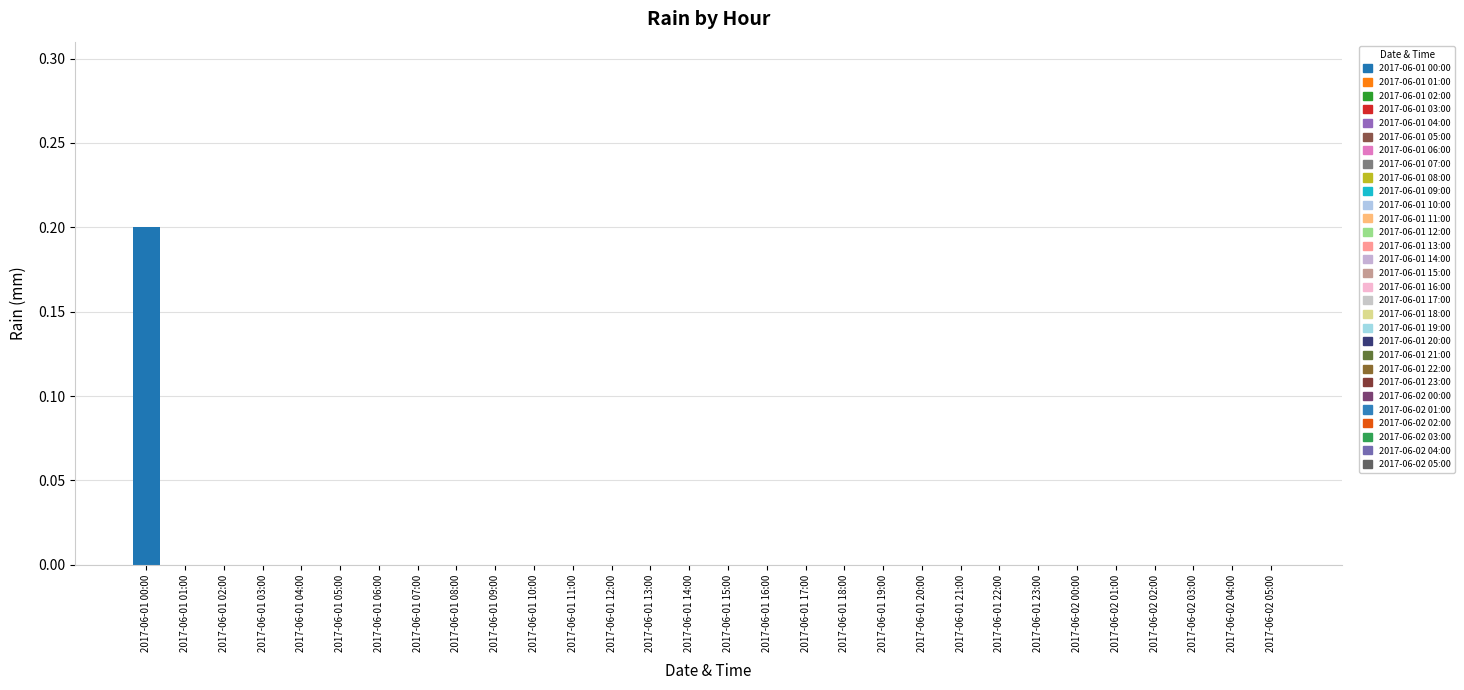

At which category does the chart reach its peak across all series?

2017-06-01 00:00